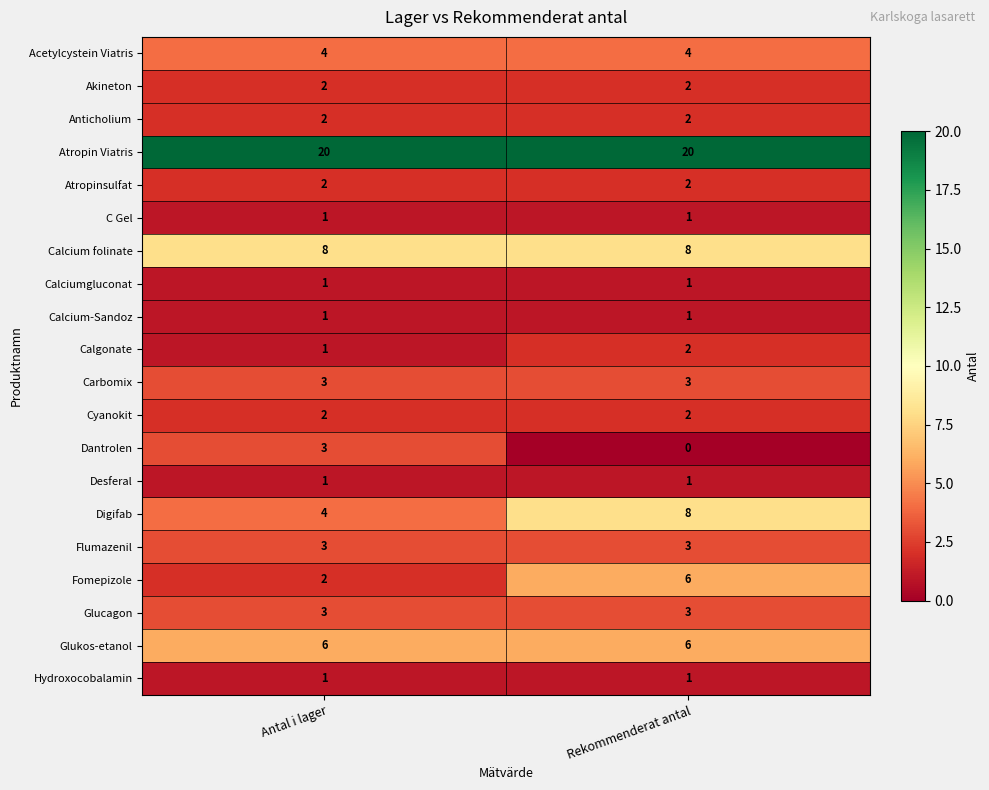

How many distinct data groups are displayed?

20